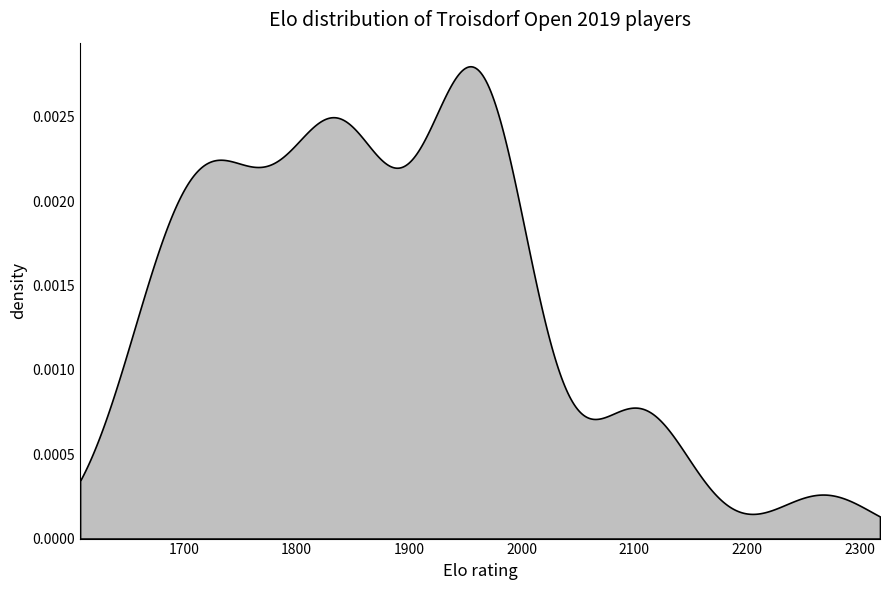

Does the chart display data point markers on the line(s)?

No